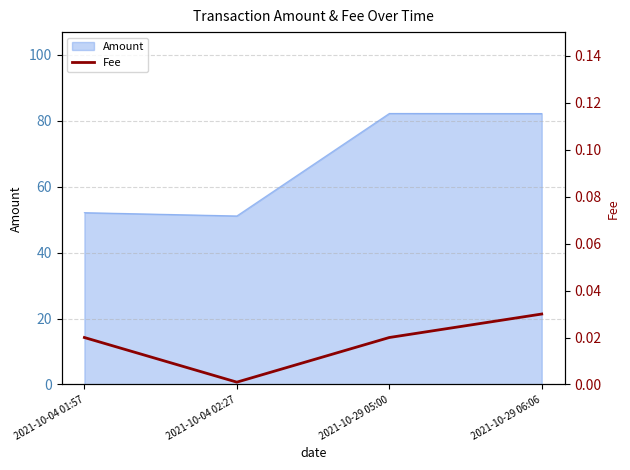

What is the label of the 2nd point from the right?

2021-10-29 05:00